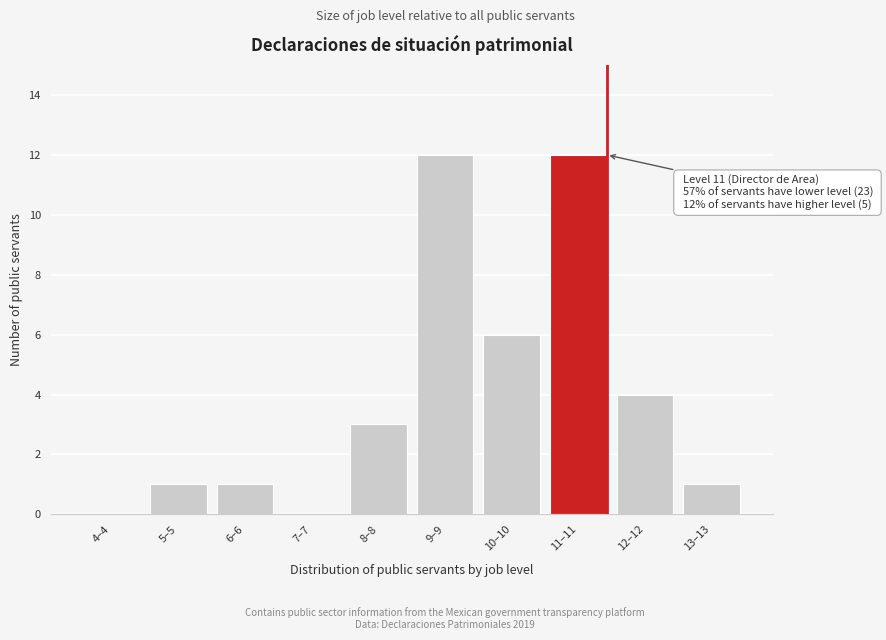

Reading left to right, what are all the values shown in this chart?

4–4=0	5–5=1	6–6=1	7–7=0	8–8=3	9–9=12	10–10=6	11–11=12	12–12=4	13–13=1